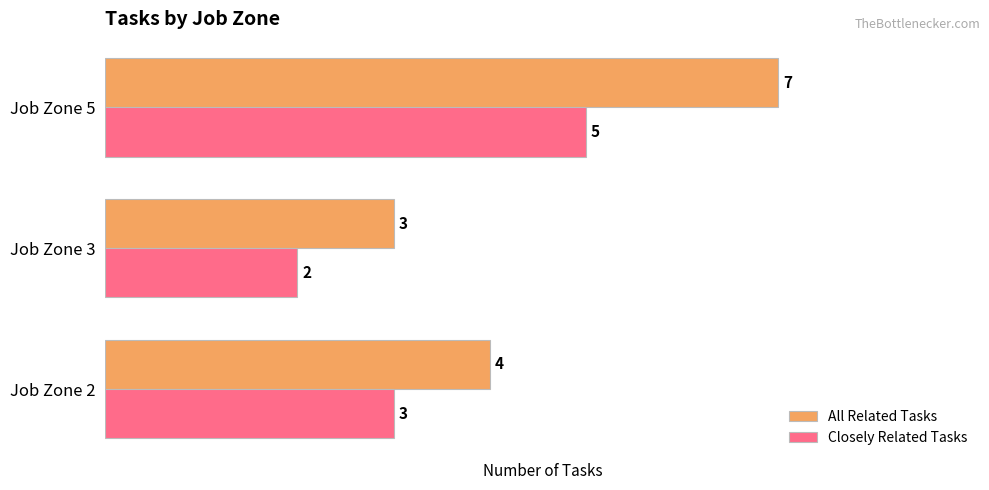

The Closely Related Tasks series shows 2 at Job Zone 3. True or false?

True